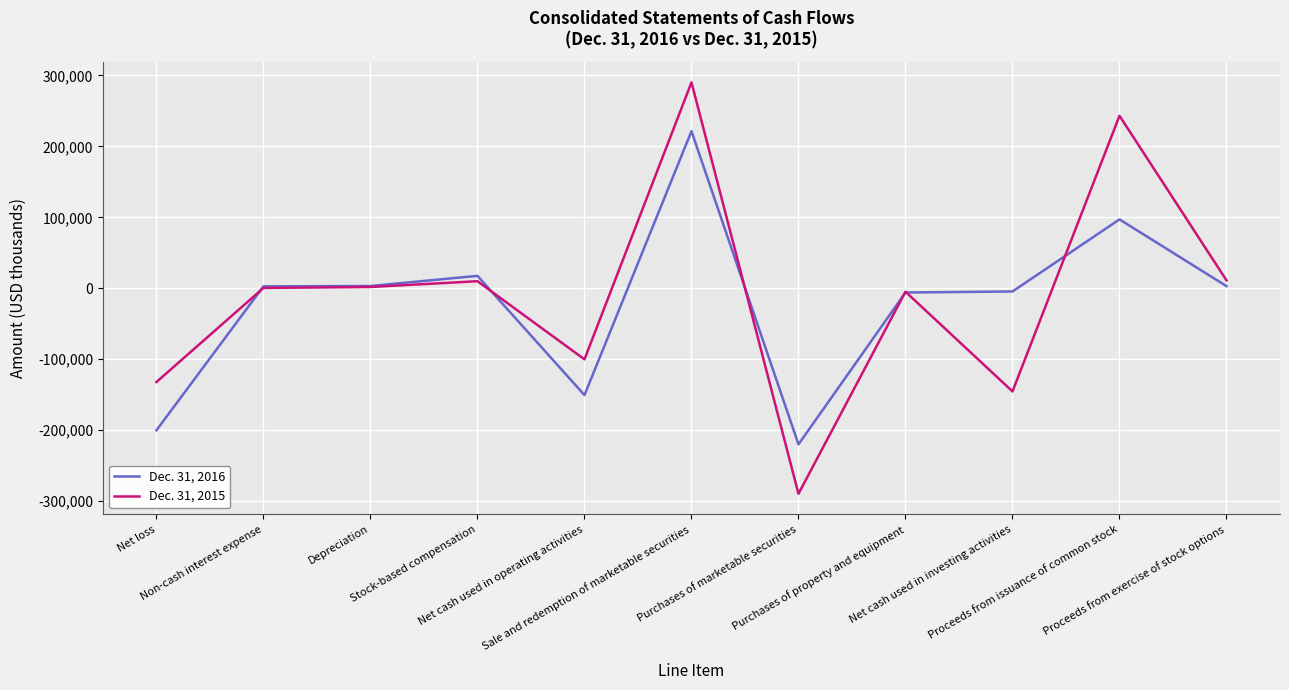

Is the value of Dec. 31, 2015 at Purchases of marketable securities greater than the value of Dec. 31, 2016 at Net cash used in operating activities?

No